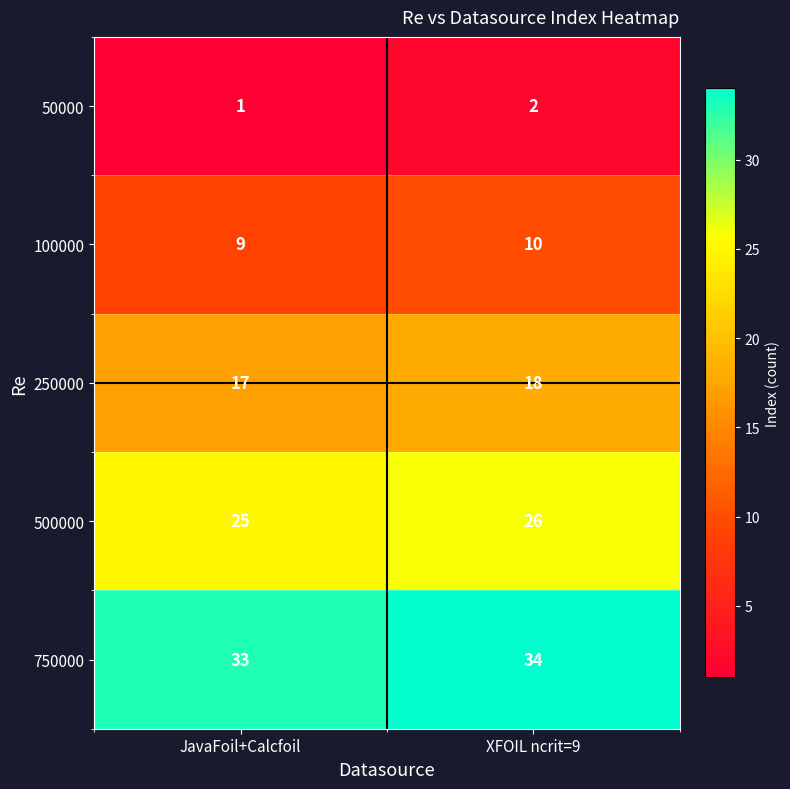

At which label is 750000 closest to 33?

JavaFoil+Calcfoil